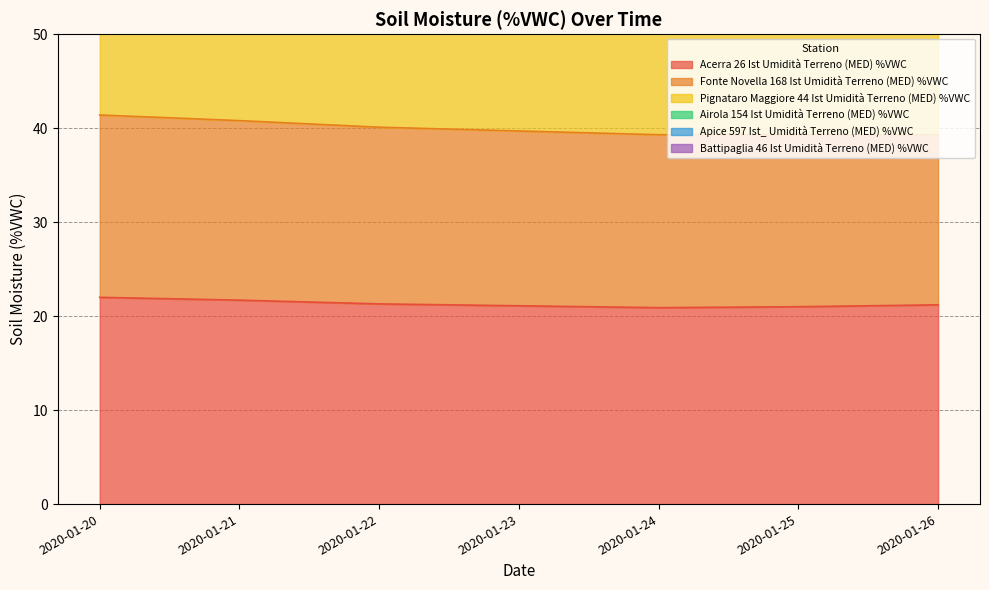

True or false: Airola 154 Ist Umidità Terreno (MED) %VWC and Acerra 26 Ist Umidità Terreno (MED) %VWC intersect in this chart.

False